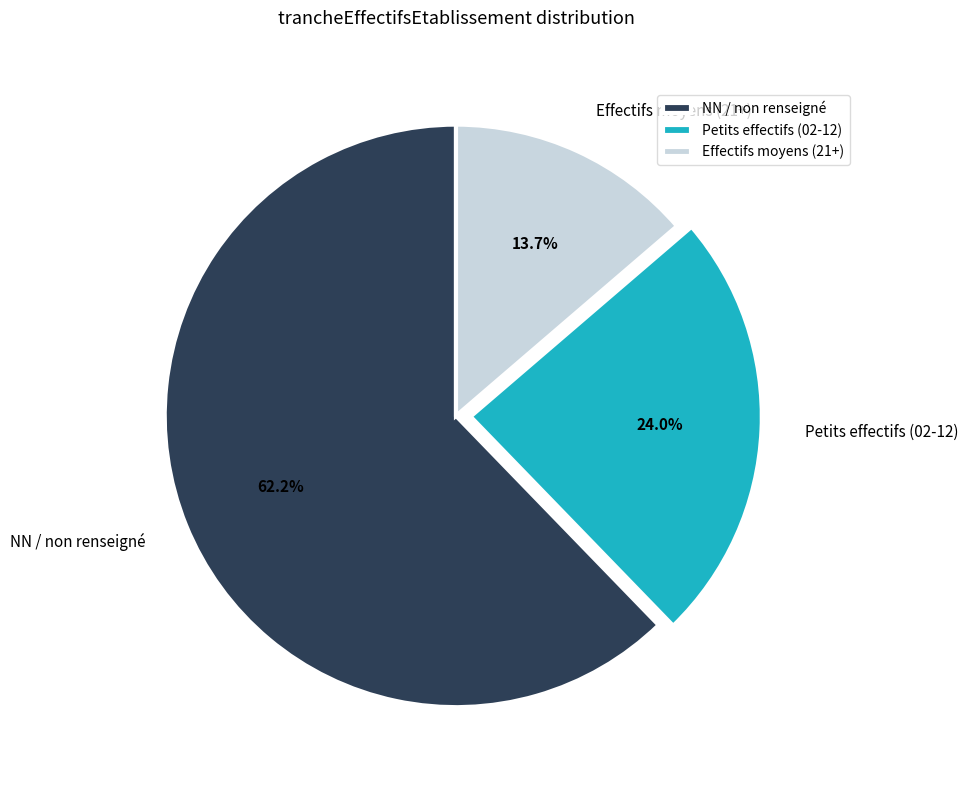

To the nearest percent, what is the average slice percentage?

33%